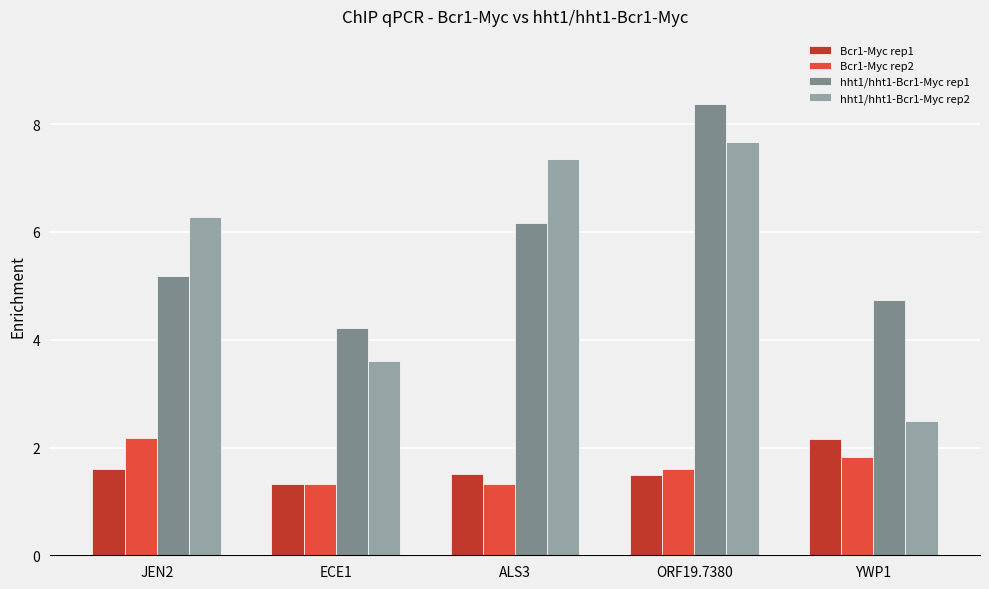

What is the label of the 2nd bar from the right?

ORF19.7380